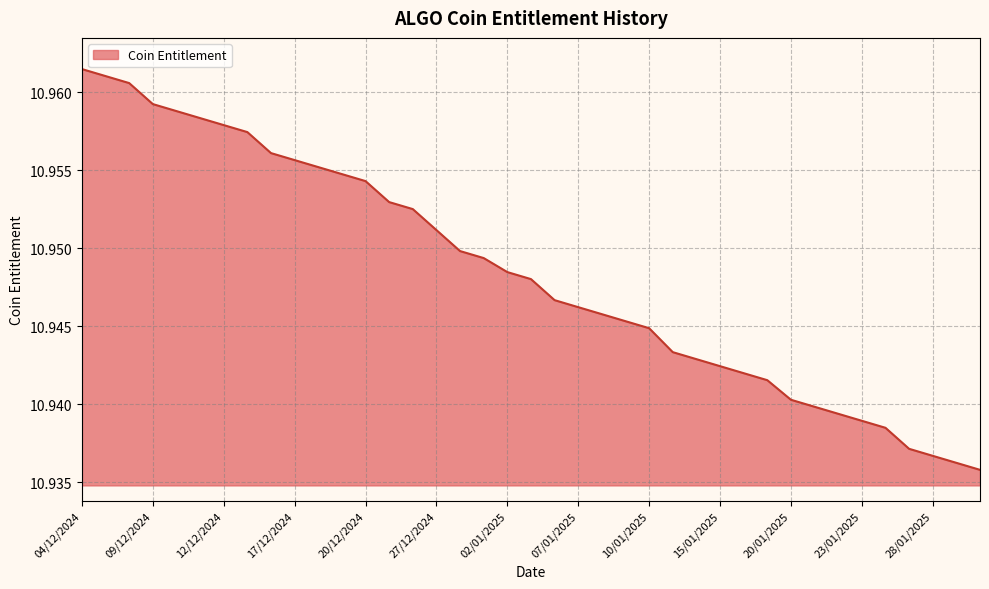

Does the chart have visible grid lines?

Yes